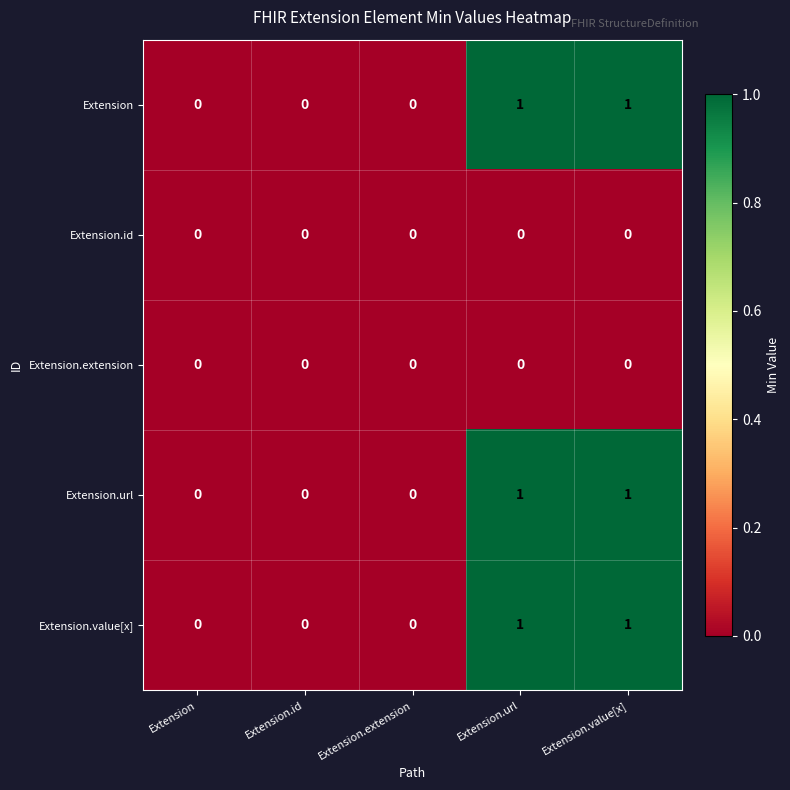

Reading right to left, extract all data points from this chart.

Extension: Extension.value[x]=1	Extension.url=1	Extension.extension=0	Extension.id=0	Extension=0
Extension.id: Extension.value[x]=0	Extension.url=0	Extension.extension=0	Extension.id=0	Extension=0
Extension.extension: Extension.value[x]=0	Extension.url=0	Extension.extension=0	Extension.id=0	Extension=0
Extension.url: Extension.value[x]=1	Extension.url=1	Extension.extension=0	Extension.id=0	Extension=0
Extension.value[x]: Extension.value[x]=1	Extension.url=1	Extension.extension=0	Extension.id=0	Extension=0